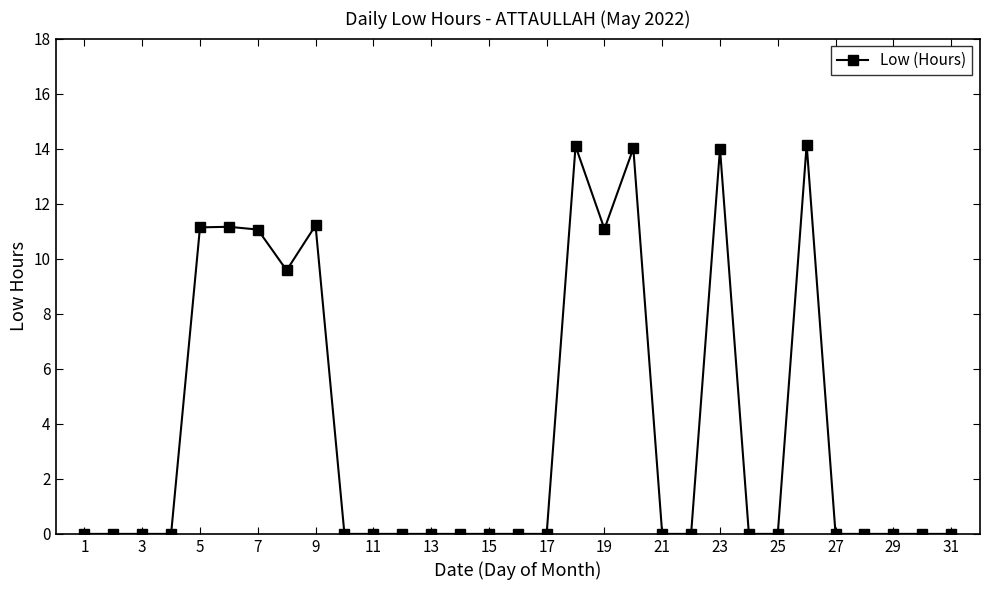

What is the value of the 23rd point from the left?

14.0